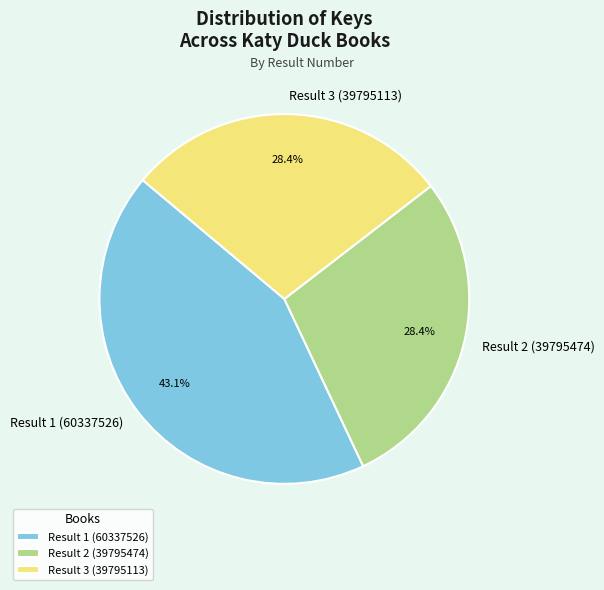

What percentage is the Result 2 (39795474) slice, to the nearest percent?

28%